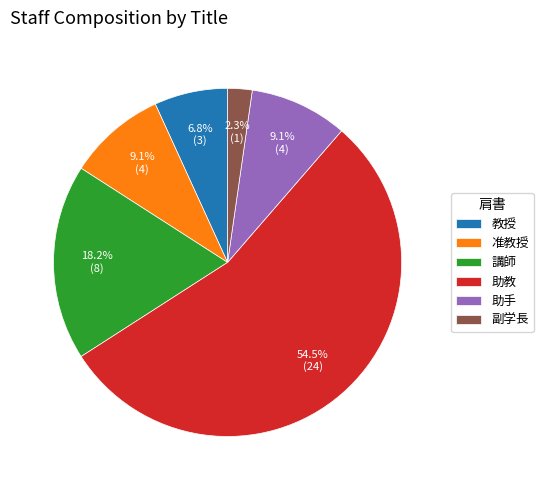

Which category has the smallest portion of the pie?

副学長